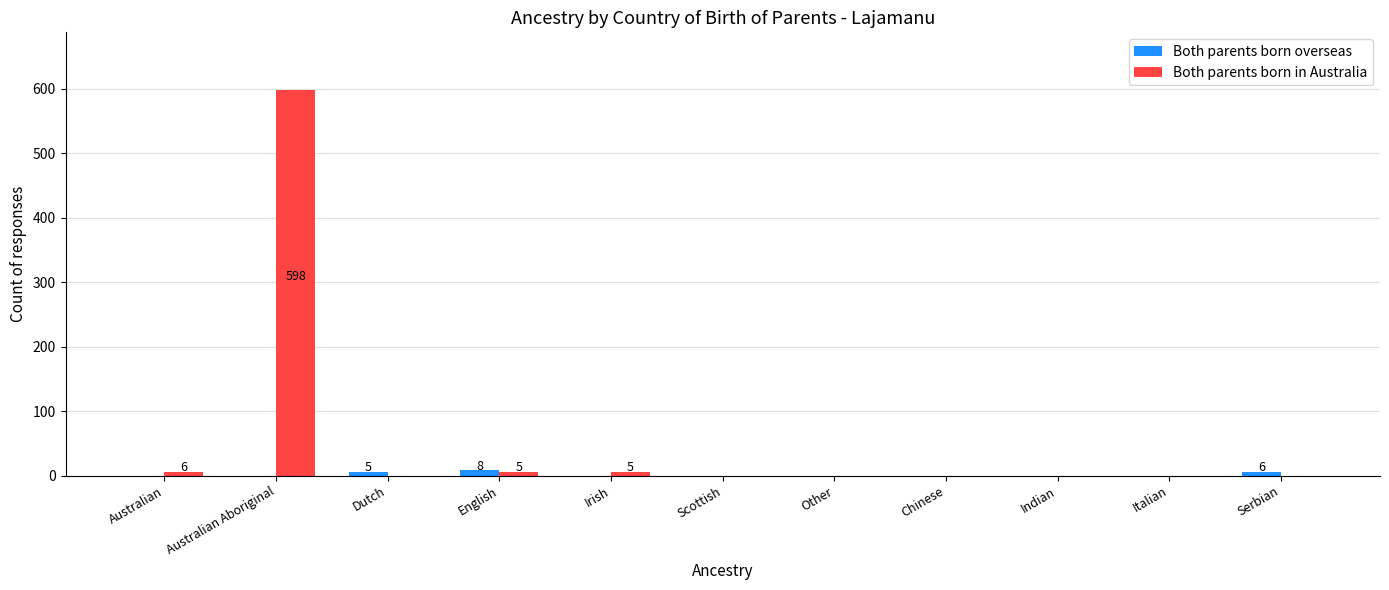

True or false: Both parents born in Australia has a value of 1034 at Australian Aboriginal.

False